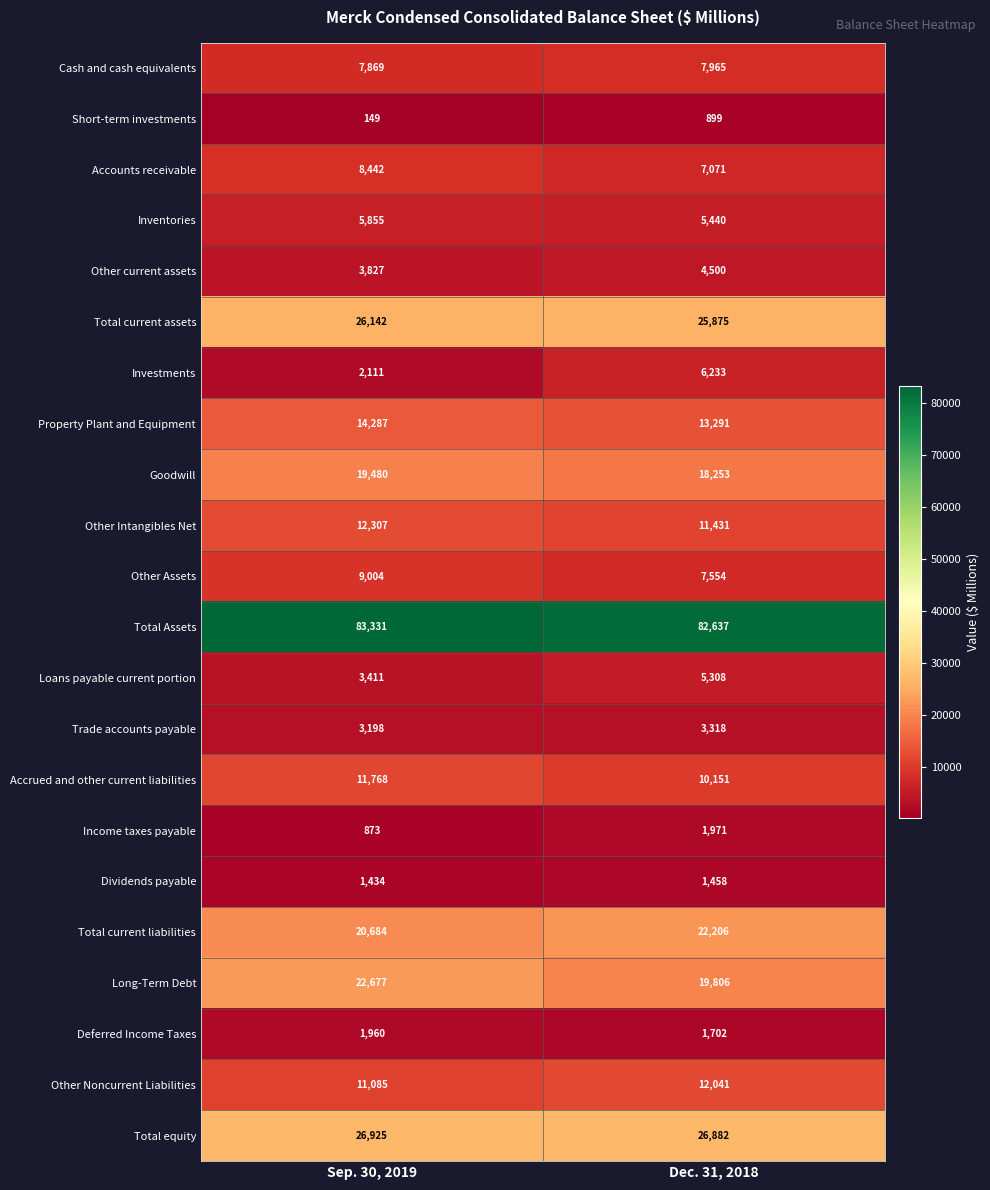

At how many categories does at least one series exceed 73599?

2